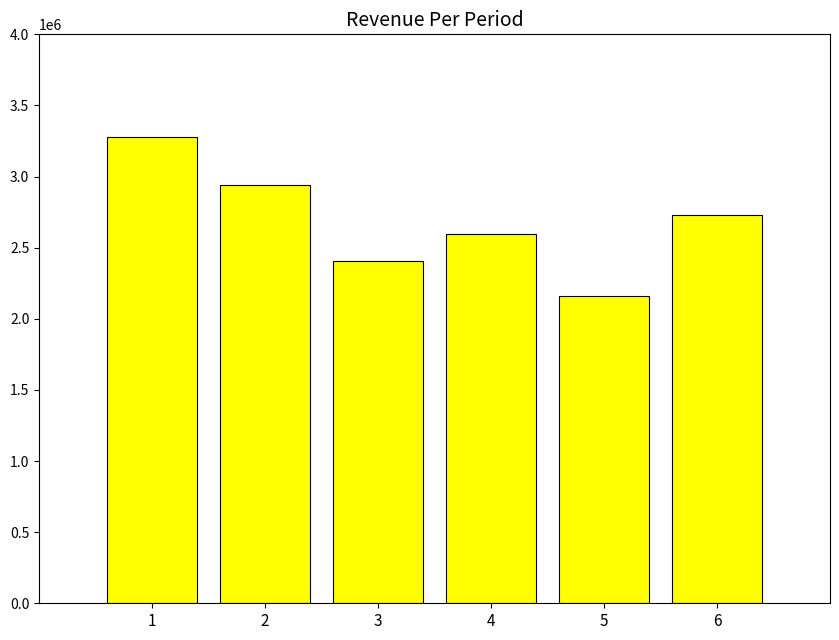

At which label is the value closest to 2718854?

6